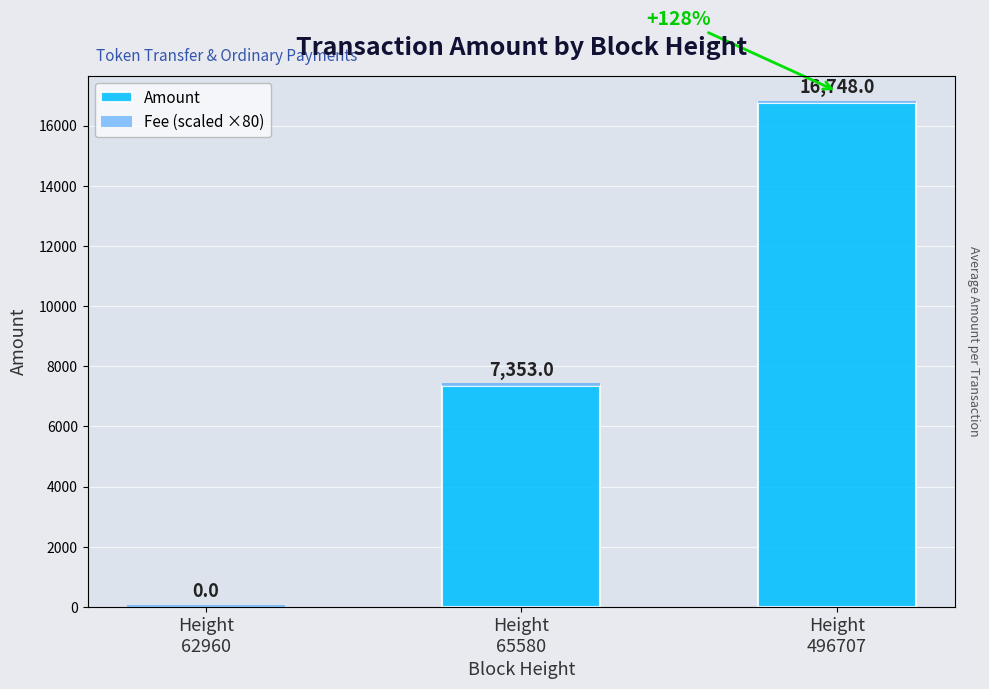

What is the spread (max minus min) of values at Height
496707?

16668